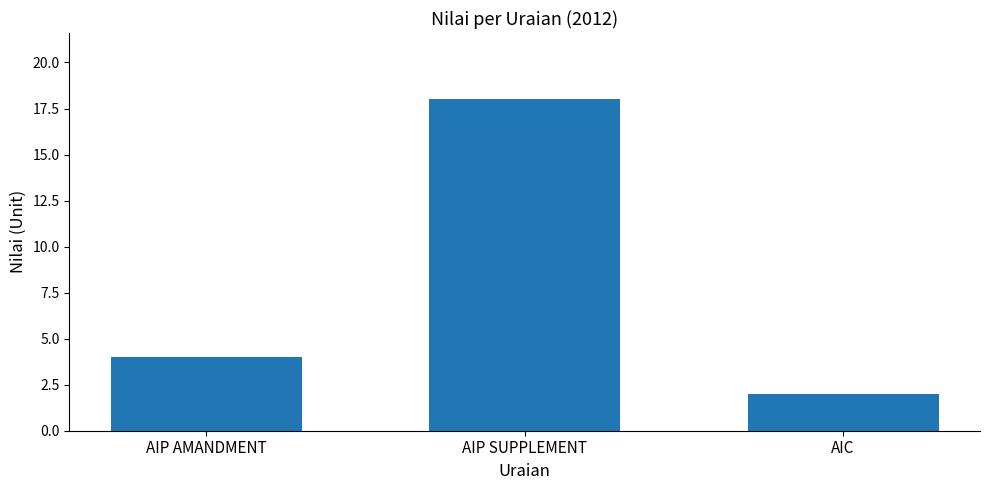

Which has a higher value, AIP AMANDMENT or AIC?

AIP AMANDMENT